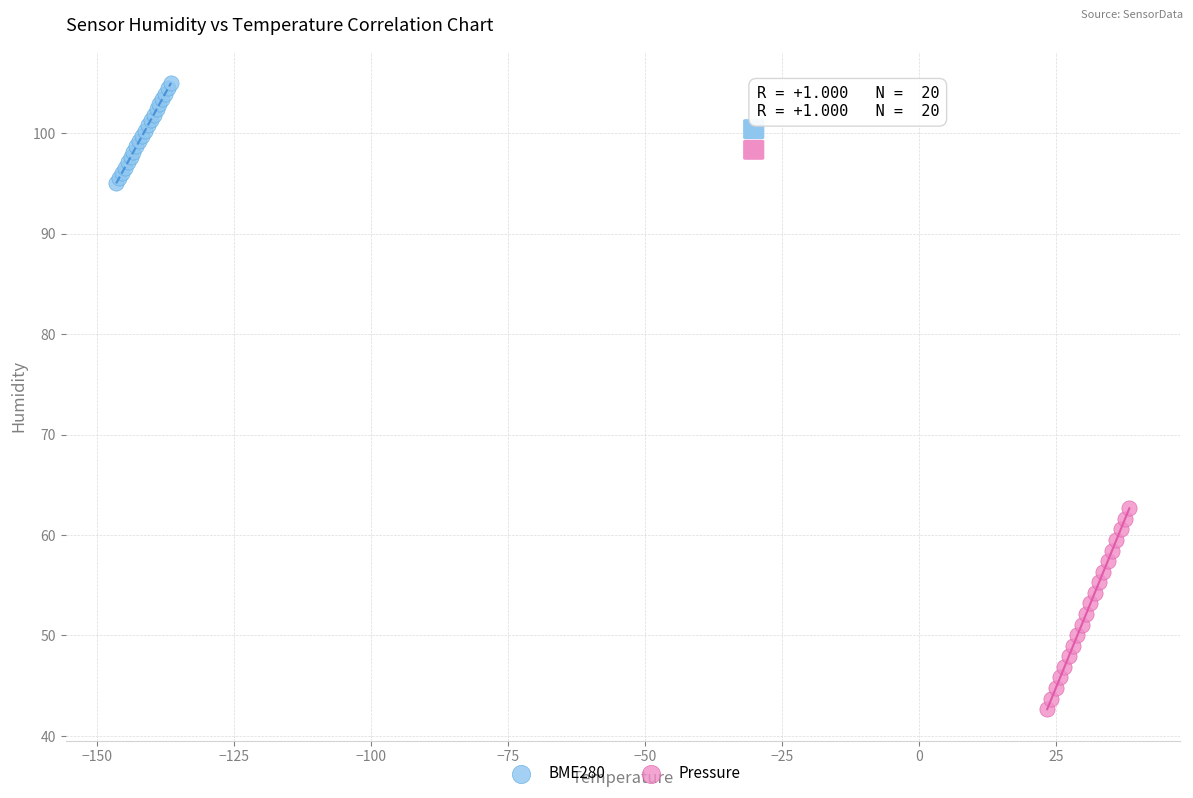

Which series has the widest spread of Y values?

Pressure